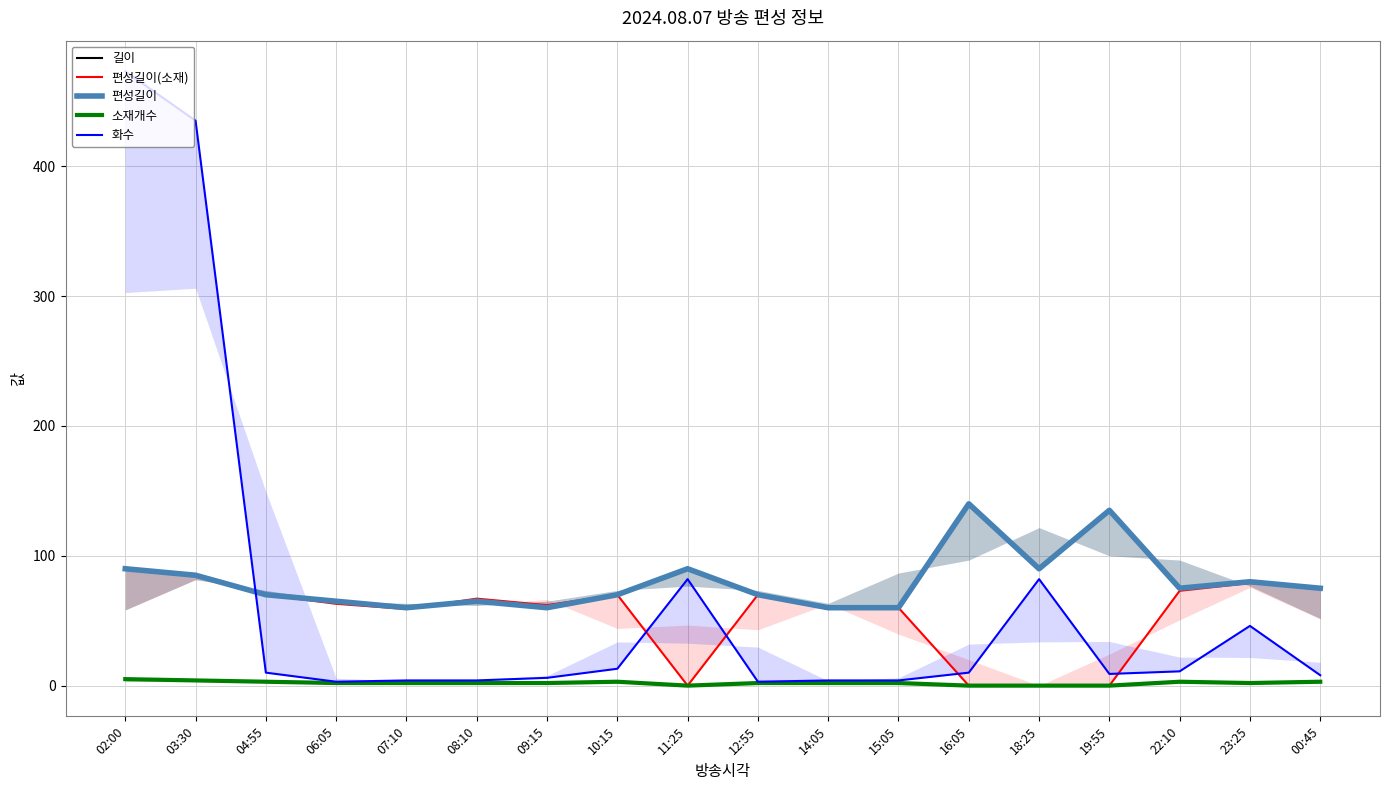

At which label is 화수 closest to 238?

11:25